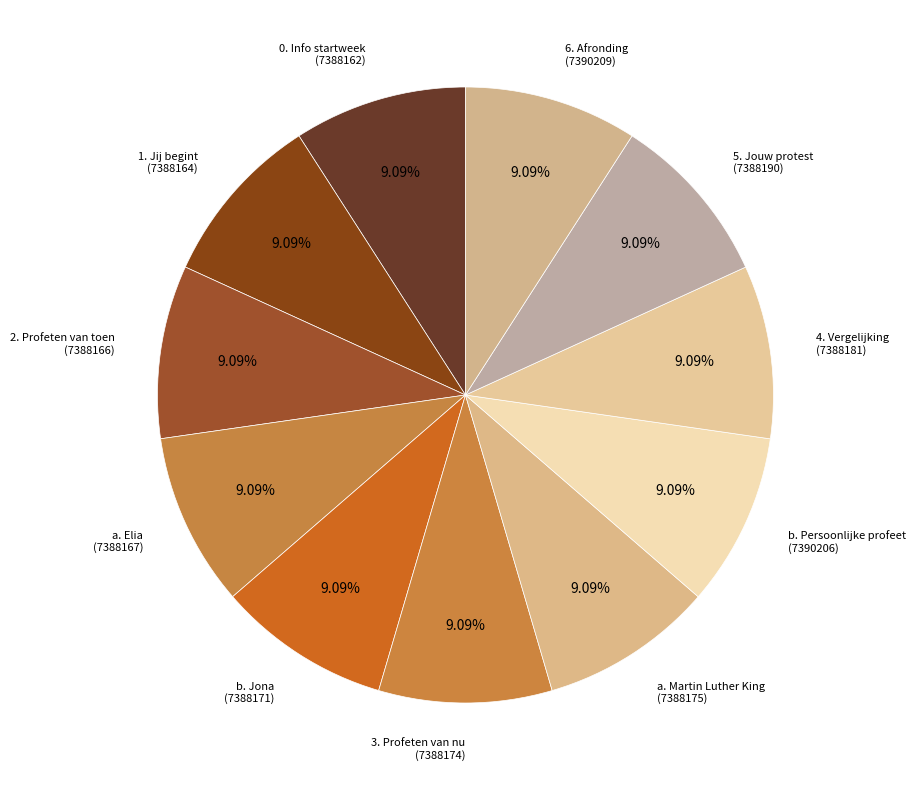

Rank the categories by value from lowest to highest.

0. Info startweek, 1. Jij begint, 2. Profeten van toen, a. Elia, b. Jona, 3. Profeten van nu, a. Martin Luther King, 4. Vergelijking, 5. Jouw protest, b. Persoonlijke profeet, 6. Afronding